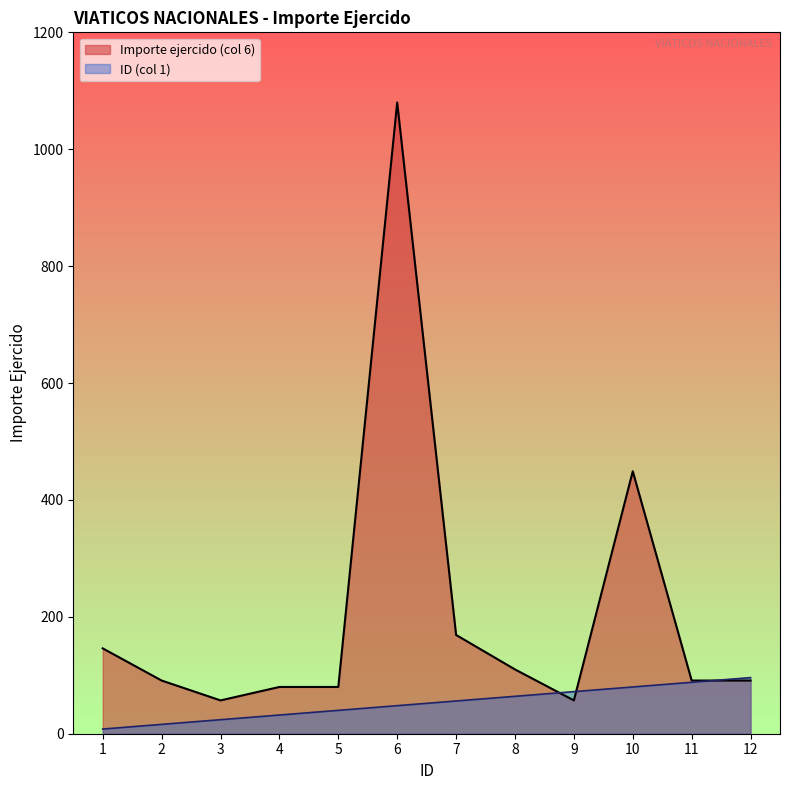

Between which two adjacent categories do ID (col 1) and Importe ejercido (col 6) first intersect?

8 and 9